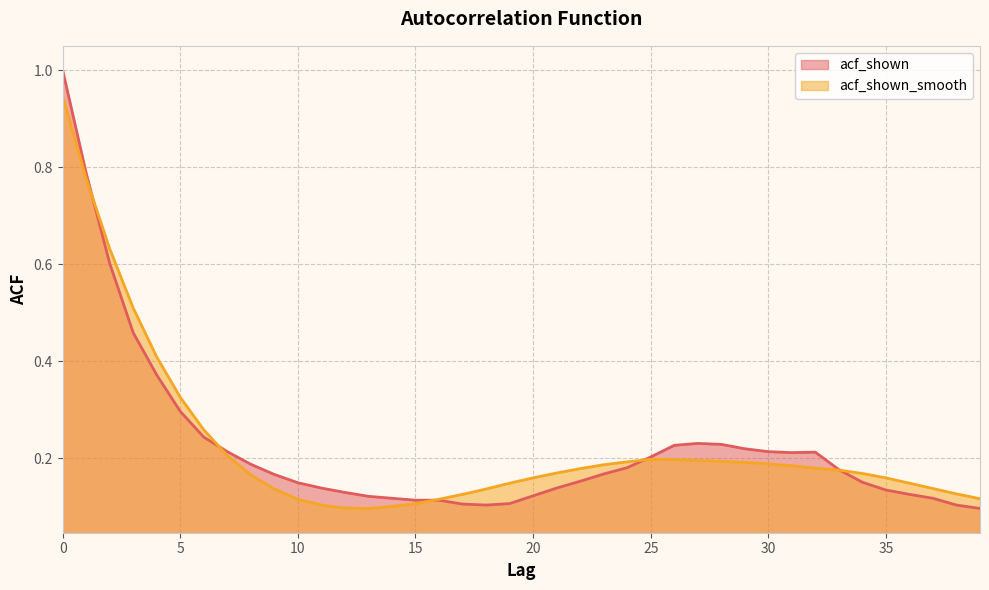

Reading left to right, extract all data points from this chart.

acf_shown: 1.0	0.8	0.6	0.5	0.4	0.3	0.2	0.2	0.2	0.2	0.1	0.1	0.1	0.1	0.1	0.1	0.1	0.1	0.1	0.1	0.1	0.1	0.2	0.2	0.2	0.2	0.2	0.2	0.2	0.2	0.2	0.2	0.2	0.2	0.2	0.1	0.1	0.1	0.1	0.1
acf_shown_smooth: 0.9	0.8	0.6	0.5	0.4	0.3	0.3	0.2	0.2	0.1	0.1	0.1	0.1	0.1	0.1	0.1	0.1	0.1	0.1	0.1	0.2	0.2	0.2	0.2	0.2	0.2	0.2	0.2	0.2	0.2	0.2	0.2	0.2	0.2	0.2	0.2	0.1	0.1	0.1	0.1